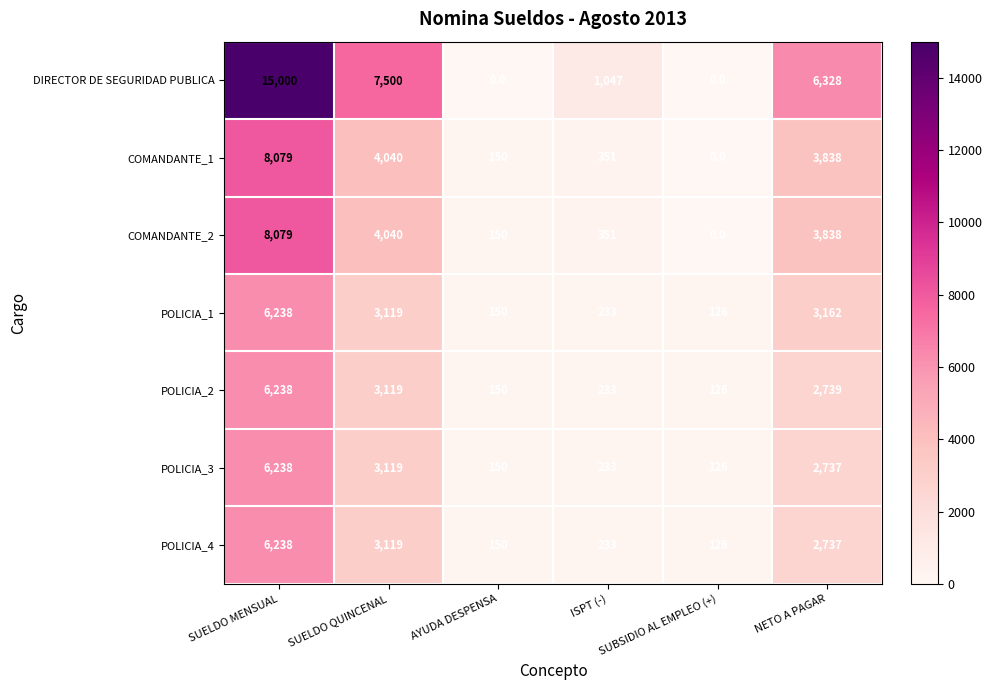

True or false: POLICIA_2 has a value of 4514 at SUELDO QUINCENAL.

False